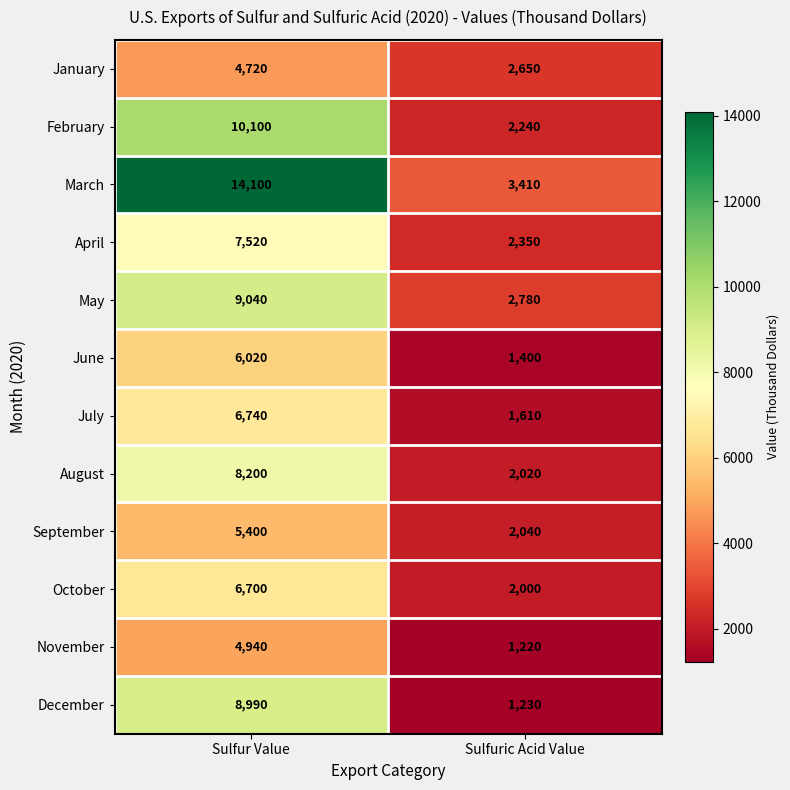

Count the number of categories in the chart.

2